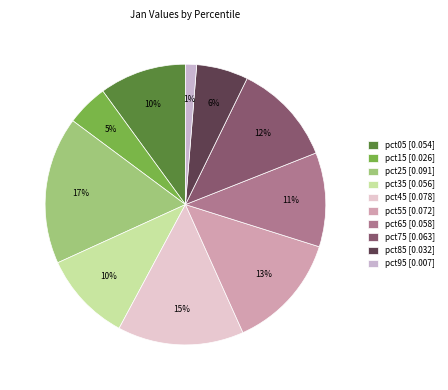

Rank the categories by value from lowest to highest.

pct95, pct15, pct85, pct05, pct35, pct65, pct75, pct55, pct45, pct25